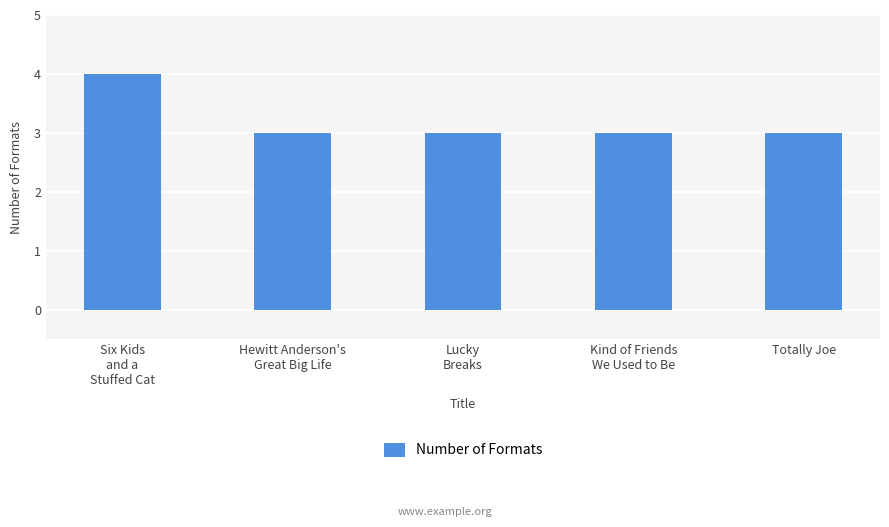

Reading left to right, transcribe all the data shown in this chart.

Six Kids
and a
Stuffed Cat=4	Hewitt Anderson's
Great Big Life=3	Lucky
Breaks=3	Kind of Friends
We Used to Be=3	Totally Joe=3